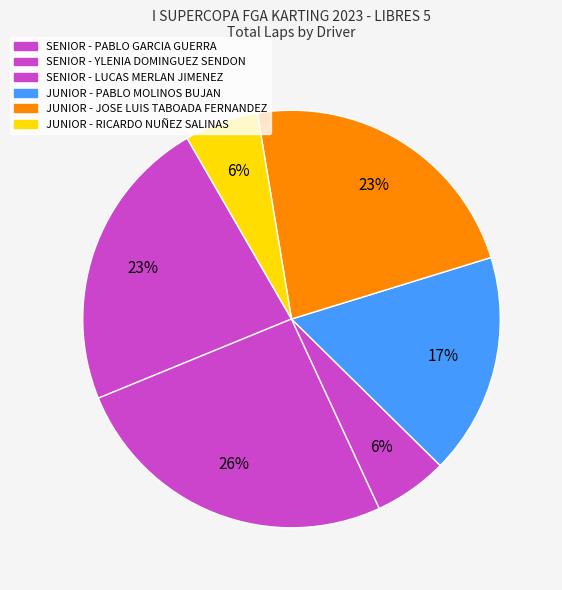

Does any single category account for the majority?

No